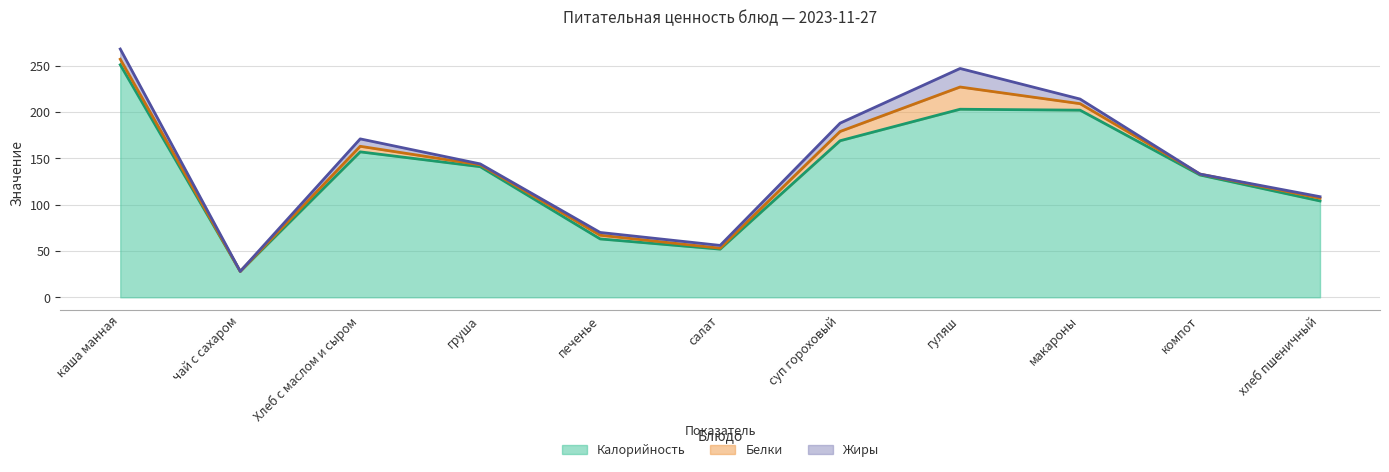

Which series ends up on top after the final intersection of Белки and Жиры?

Белки